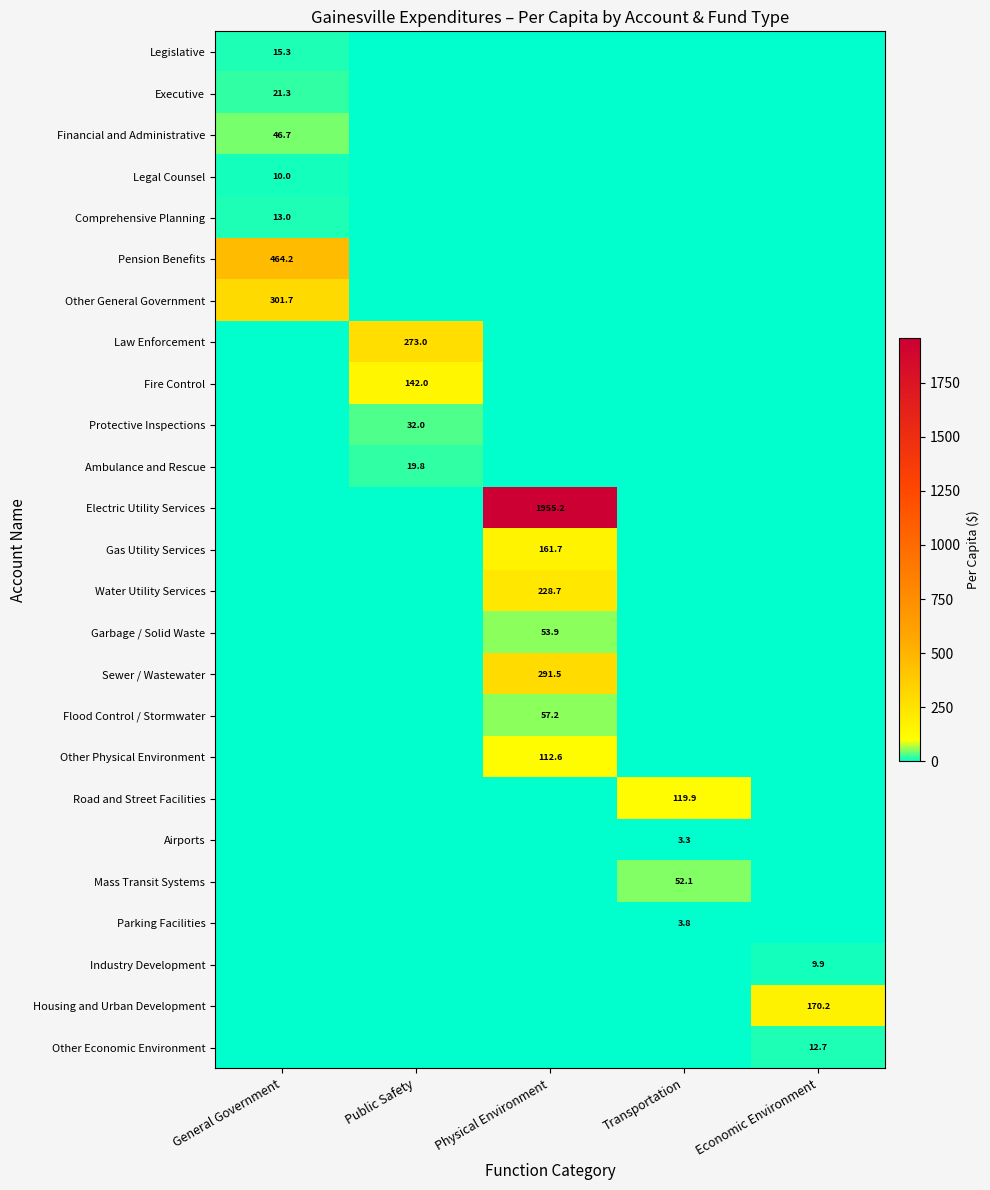

The Pension Benefits series shows 206.7 at General Government. True or false?

False